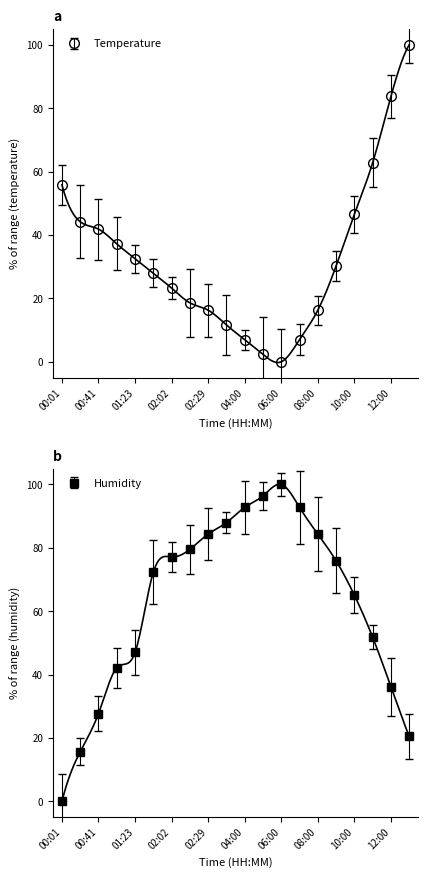

What is the difference between the temperature values at 04:00 and 03:00?

4.7